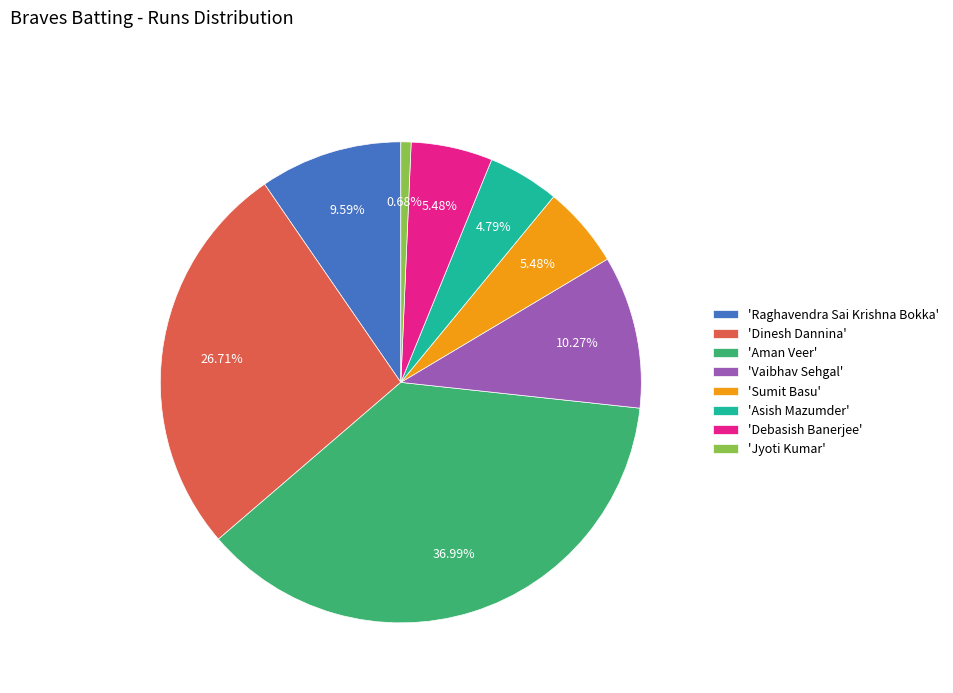

What is the ratio of the value at 'Dinesh Dannina' to the value at 'Sumit Basu'?

4.9